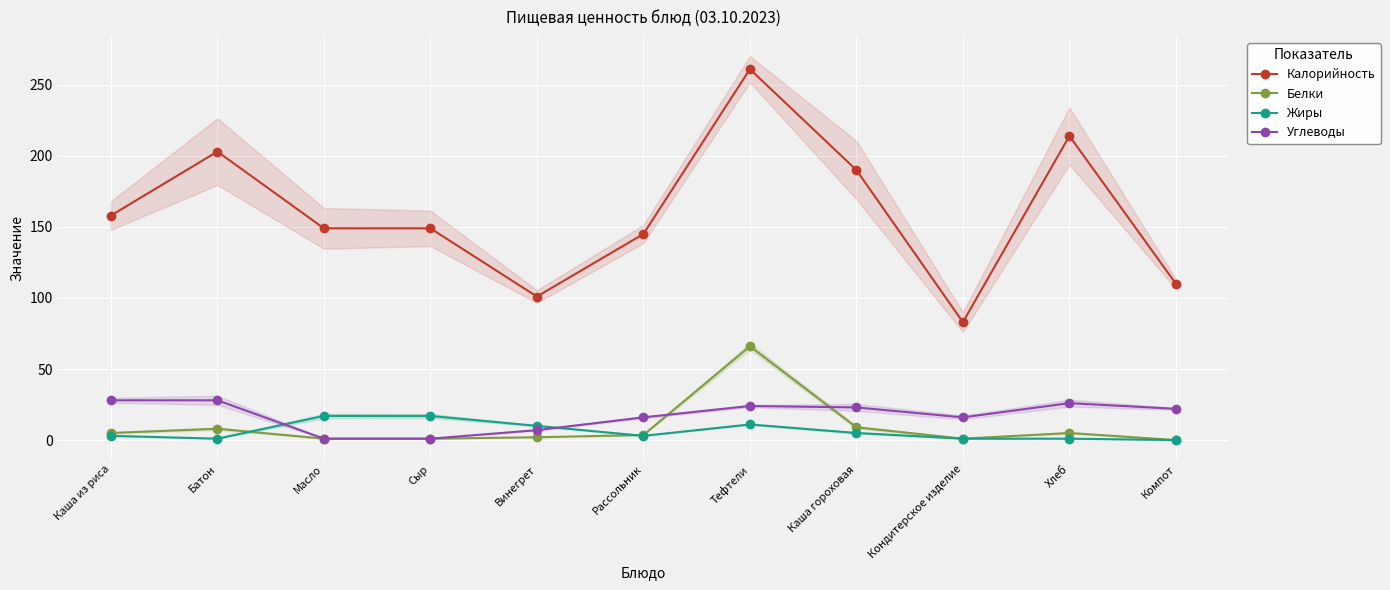

What is the difference between the Калорийность values at Рассольник and Каша гороховая?

45.0